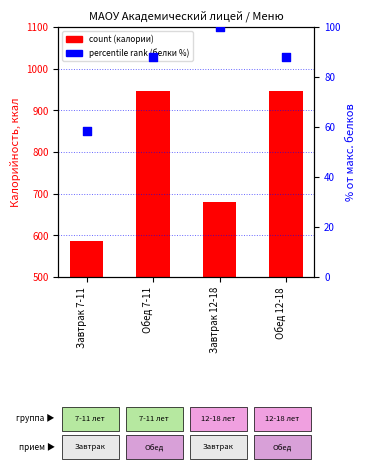

Which series reaches the minimum Y coordinate?

percentile rank within the sample